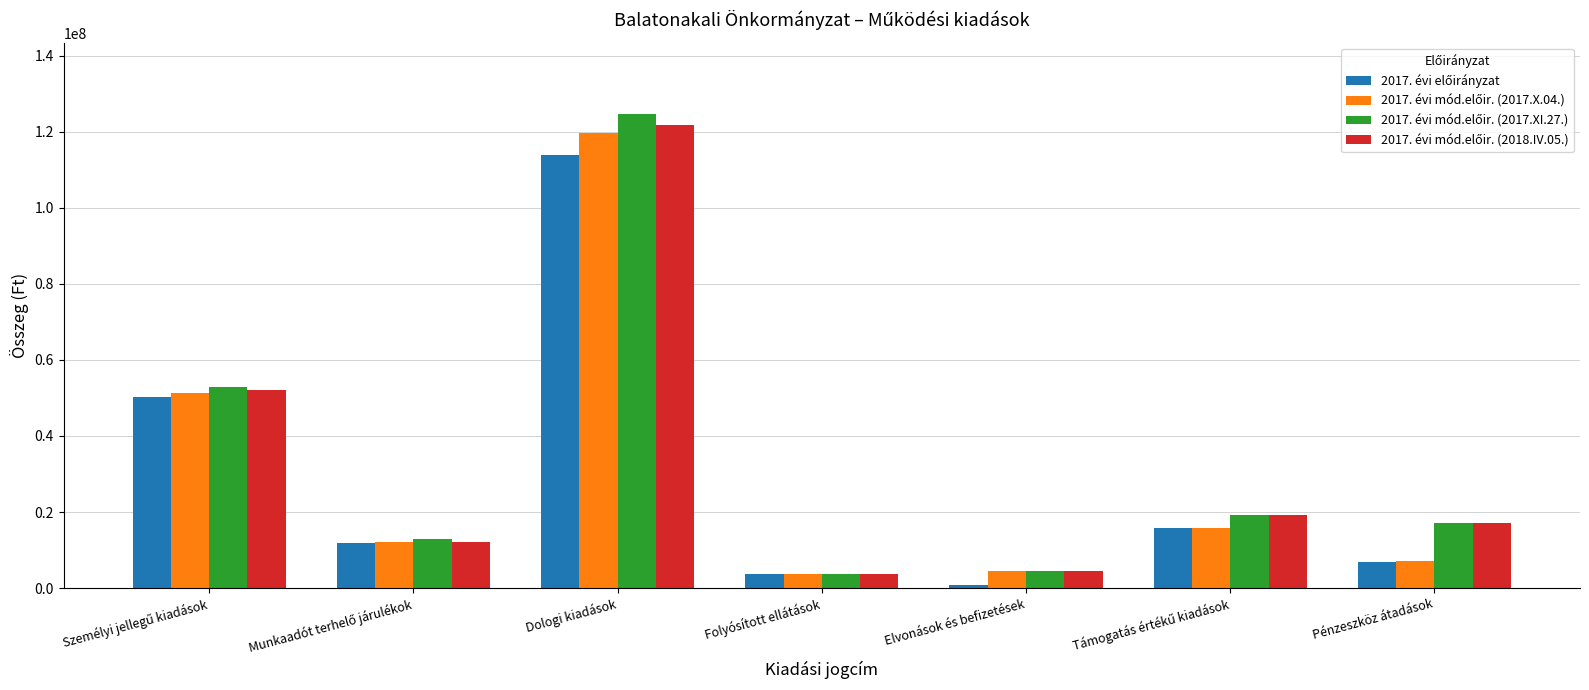

At which category is the sum across all series the highest?

Dologi kiadások